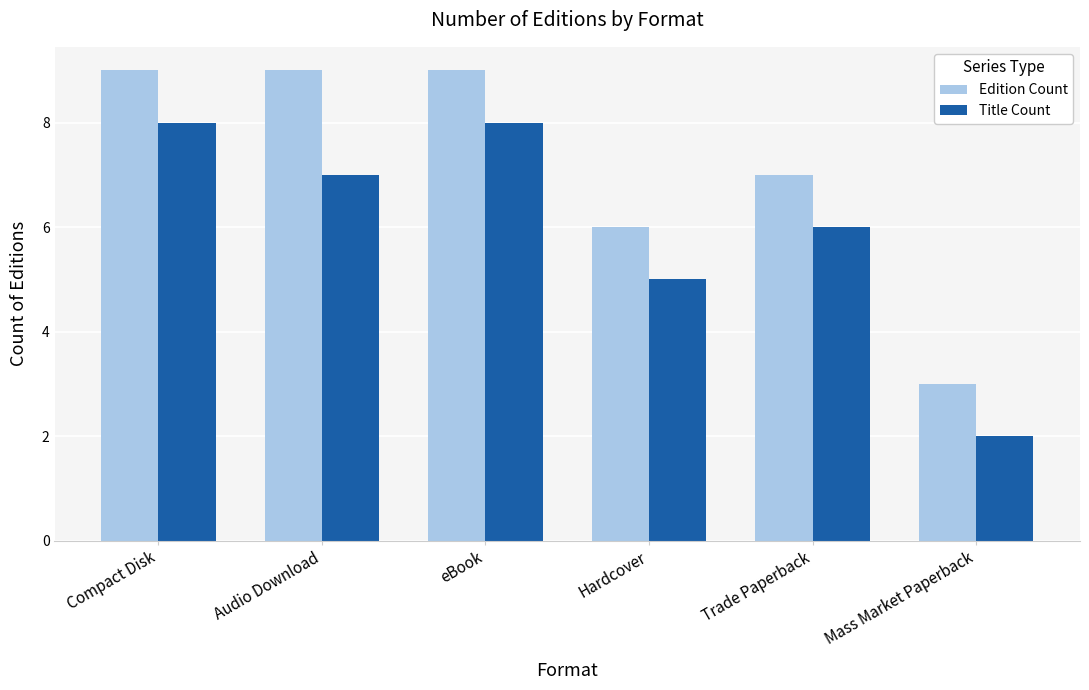

What is the average value of the Title Count series?

6